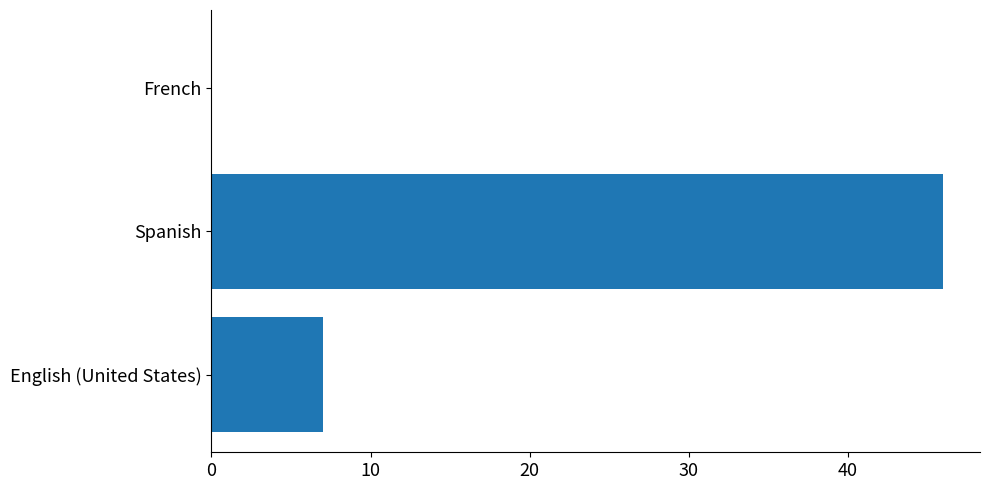

At which category does the chart reach its peak across all series?

Spanish